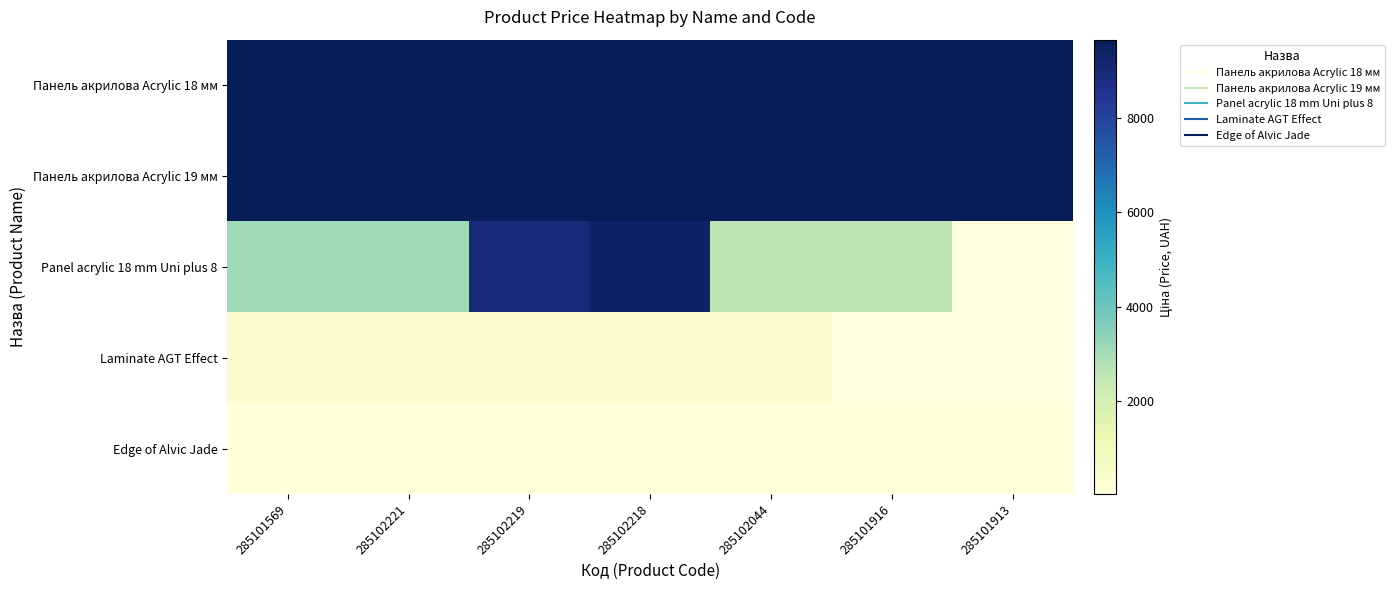

True or false: Panel acrylic 18 mm Uni plus 8 has a value of 2594.6 at 285101916.

True